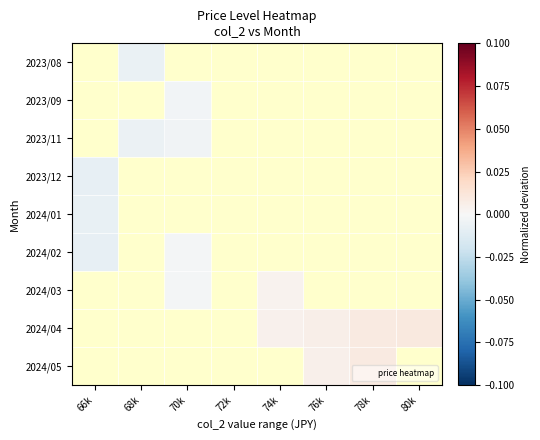

List the series in order of their overall mean, lowest first.

2023/08, 2023/09, 2023/11, 2023/12, 2024/01, 2024/02, 2024/03, 2024/04, 2024/05